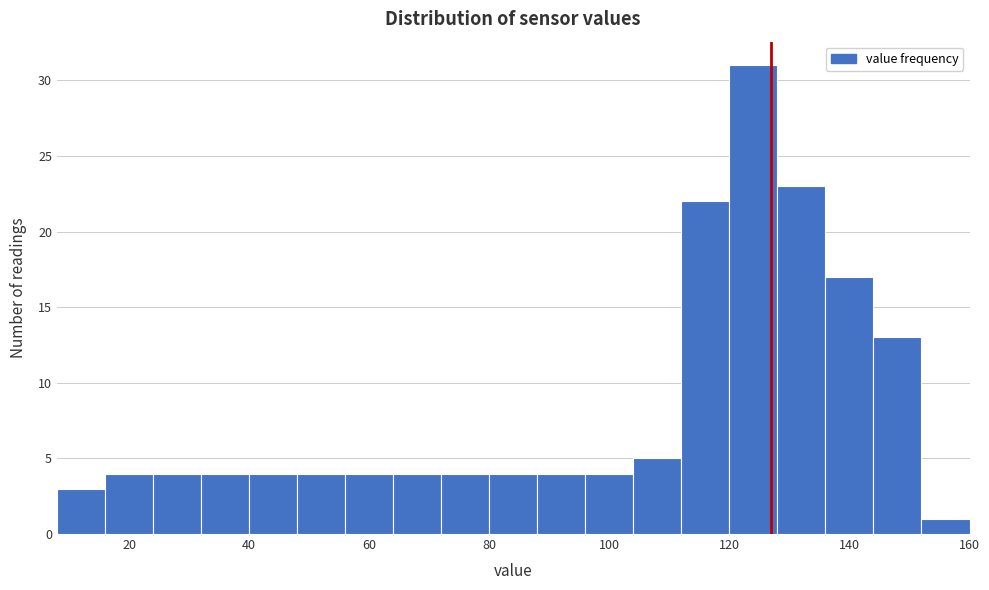

Reading left to right, list every bar in this chart as the range it spans on the x-axis followed by its height. The values are not printed on the chart, so give them approximately, as read against the axis.

8 to 16: 3
16 to 24: 4
24 to 32: 4
32 to 40: 4
40 to 48: 4
48 to 56: 4
56 to 64: 4
64 to 72: 4
72 to 80: 4
80 to 88: 4
88 to 96: 4
96 to 104: 4
104 to 112: 5
112 to 120: 22
120 to 128: 31
128 to 136: 23
136 to 144: 17
144 to 152: 13
152 to 160: 1